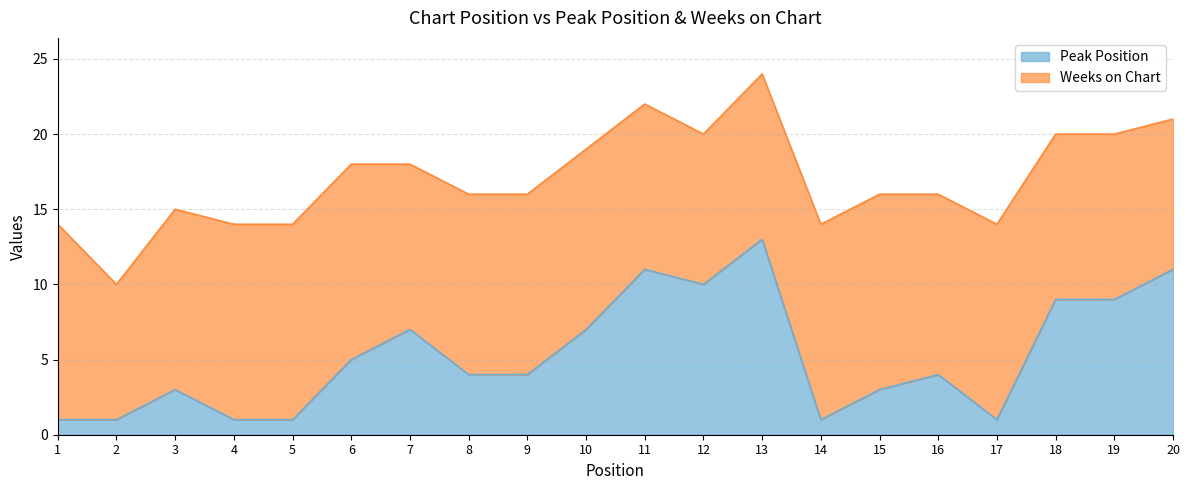

At which category does the data reach its first local peak?

3